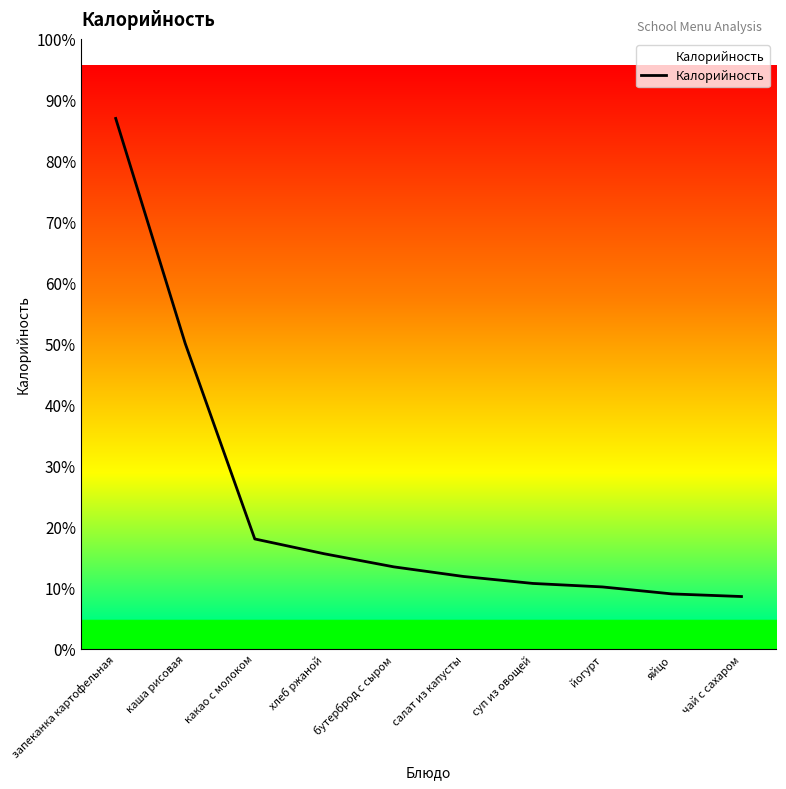

Between какао с молоком and каша рисовая, which is larger?

каша рисовая